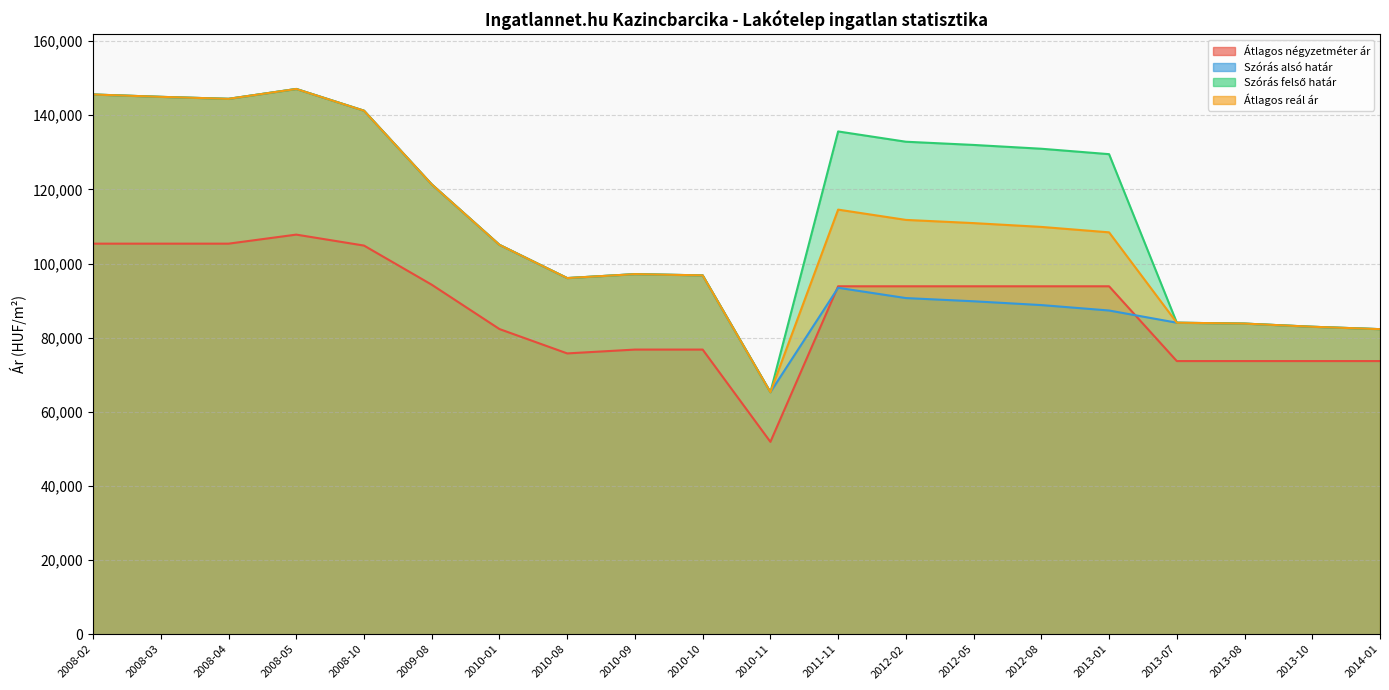

What is the sum of all Szórás alsó határ values?

2088107